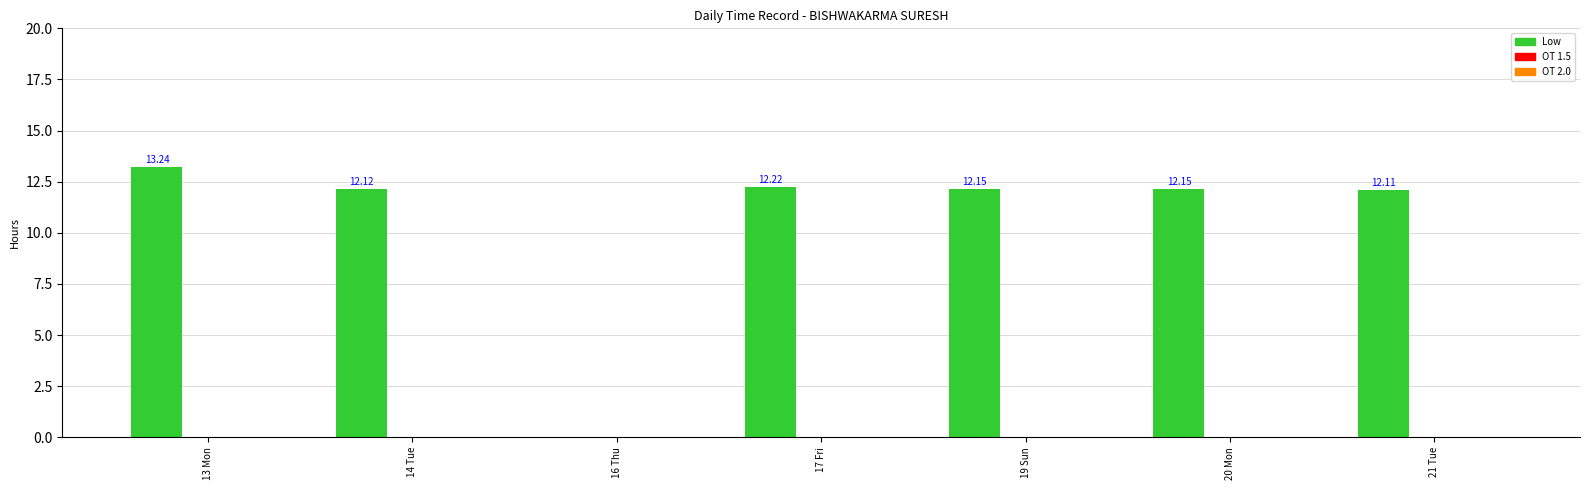

Does the chart contain stacked bars?

No